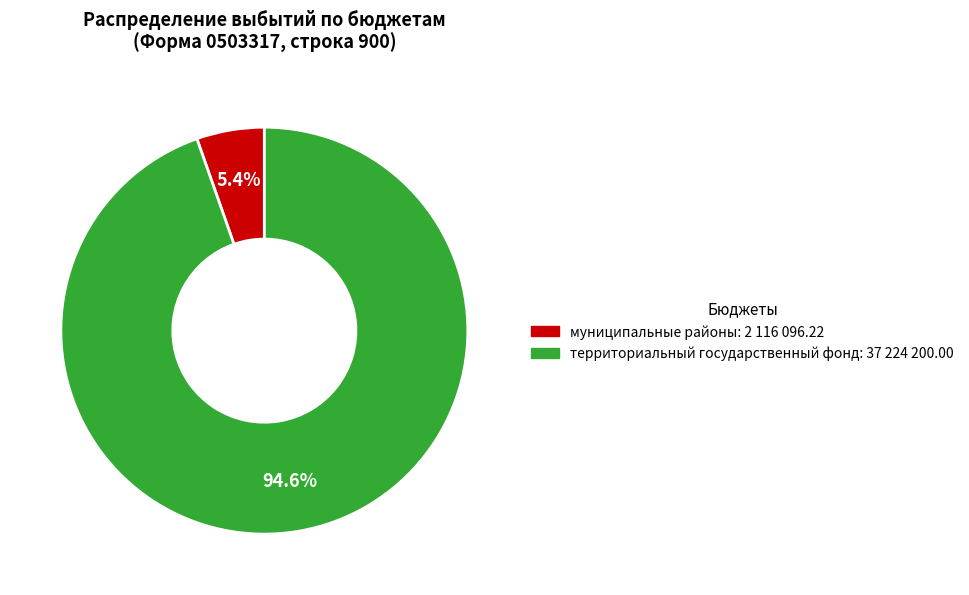

Is there any slice that represents more than half of the pie?

Yes